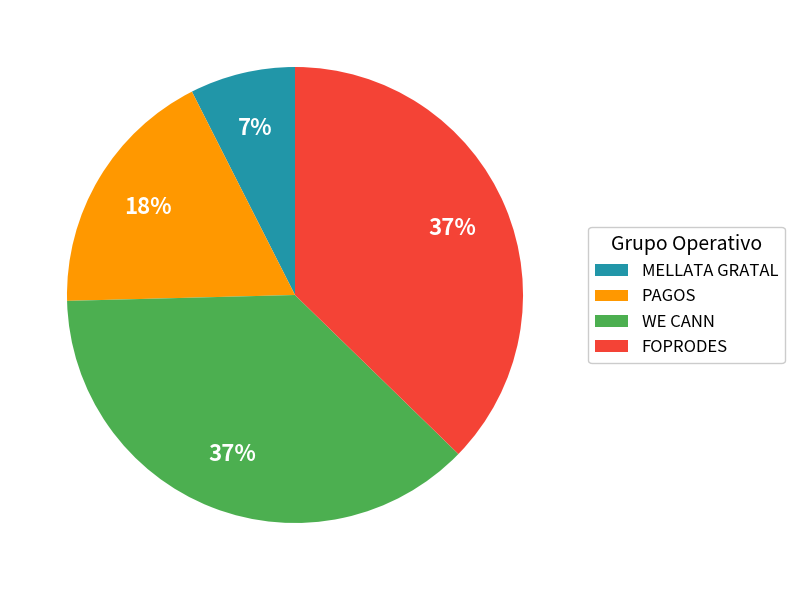

Is the sum of MELLATA GRATAL and WE CANN greater than half?

No